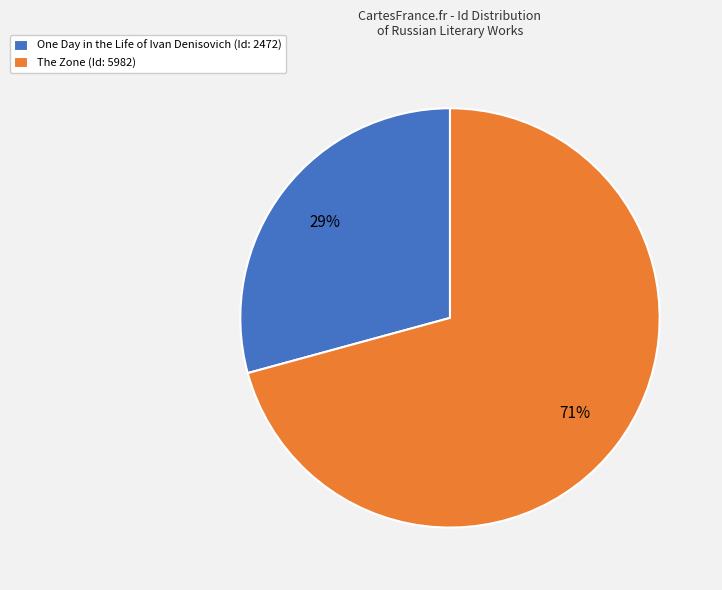

Which category has the biggest portion of the pie?

The Zone